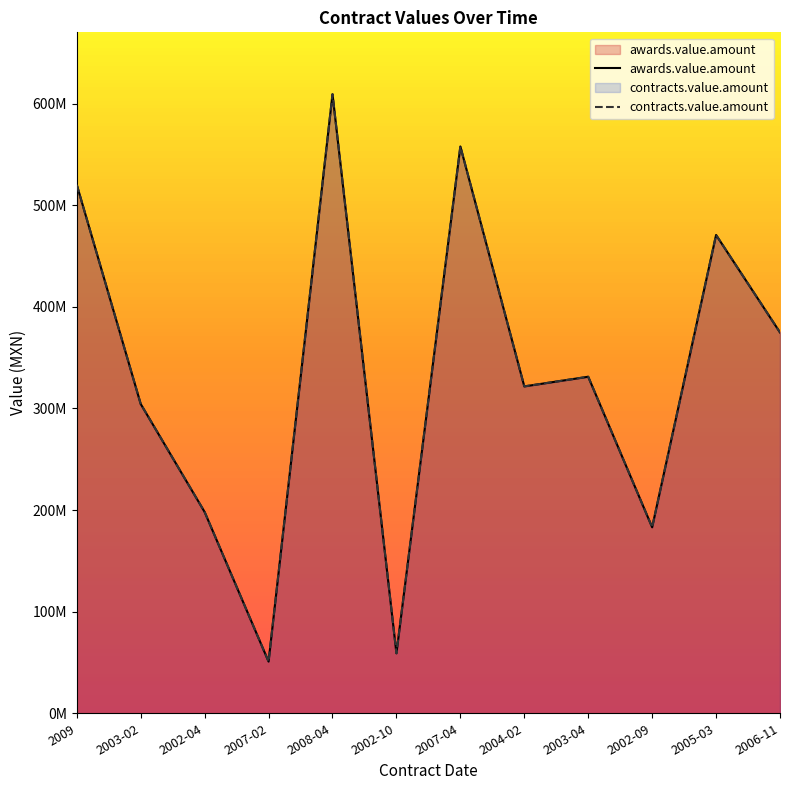

At which category is the sum across all series the highest?

2008-04